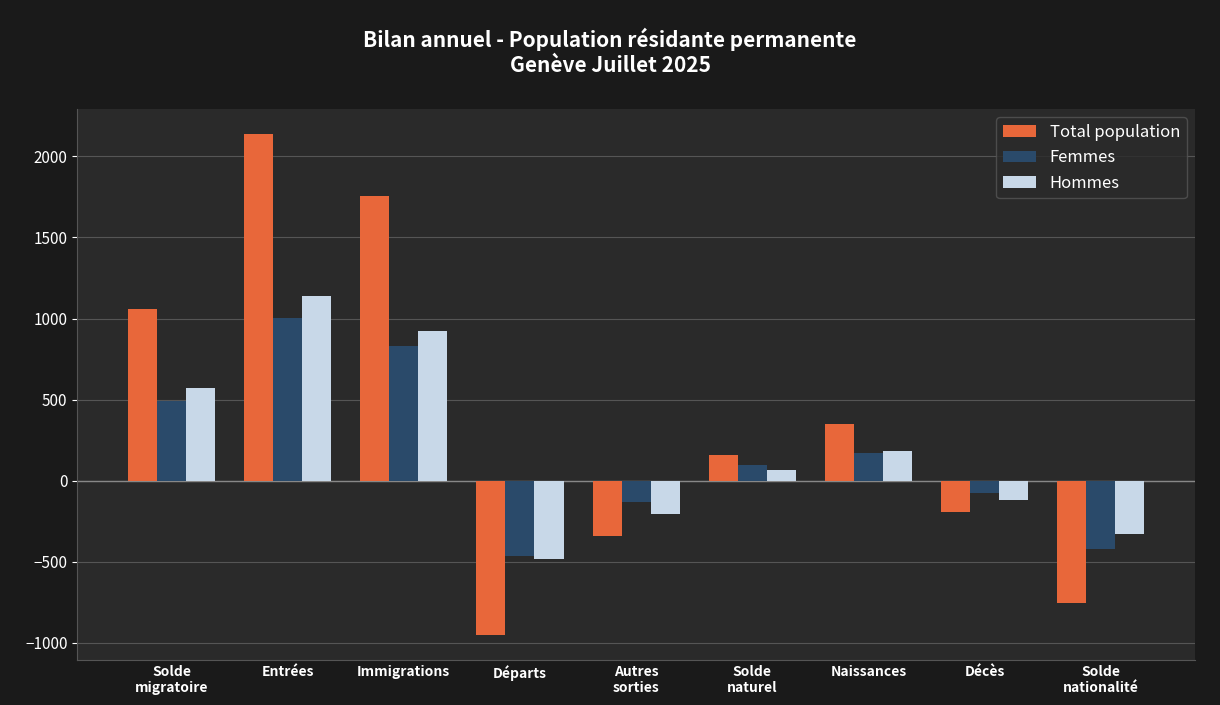

Reading left to right, extract all data points from this chart.

Total population: 1061	2138	1755	-951	-340	161	352	-191	-754
Femmes: 492	1001	832	-467	-133	94	169	-75	-423
Hommes: 569	1137	923	-484	-207	67	183	-116	-331